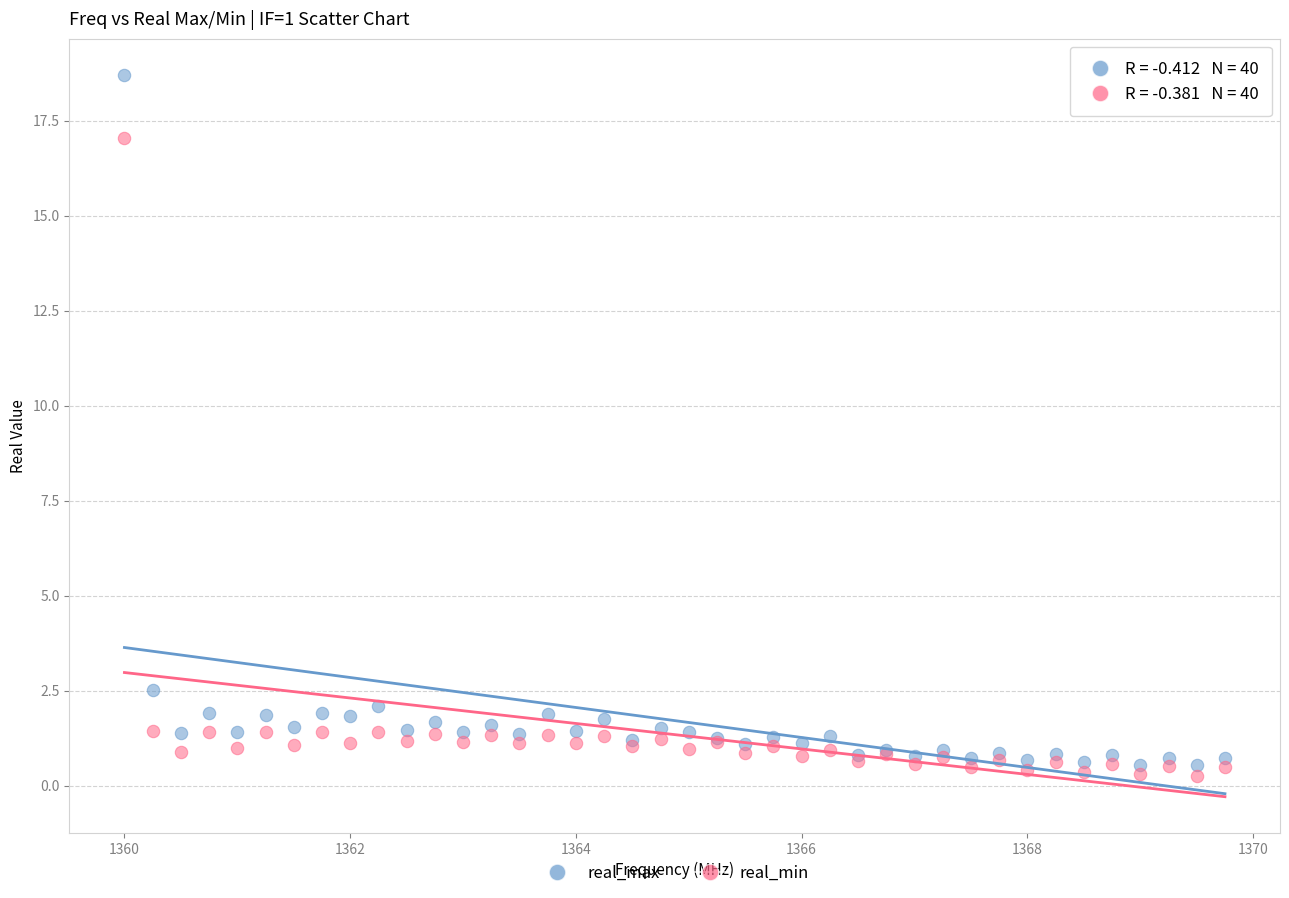

In the real_min series, what Y value is closest to 8?

1.4